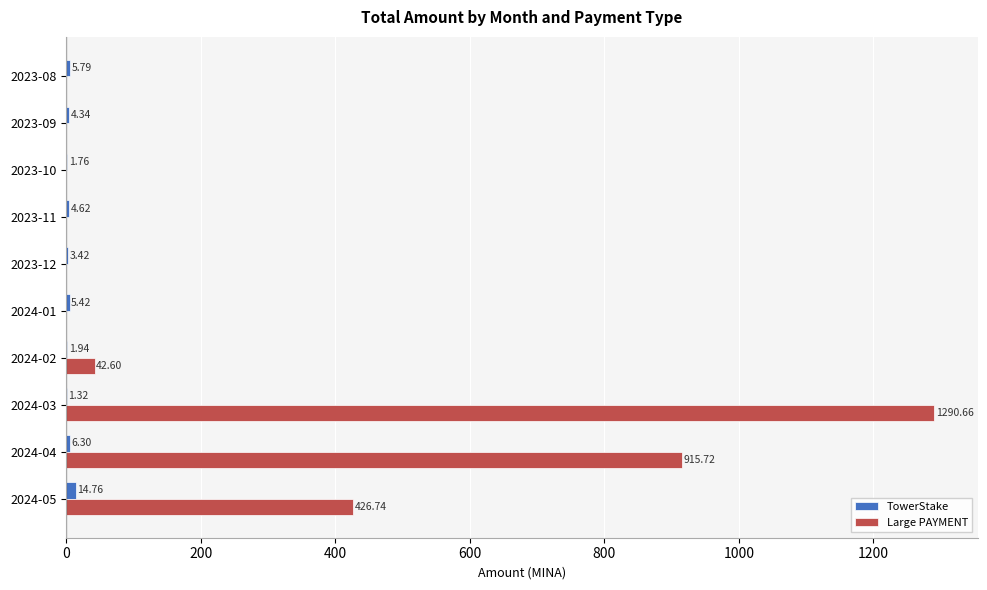

Which series changed the most between 2024-03 and 2023-08?

Large PAYMENT